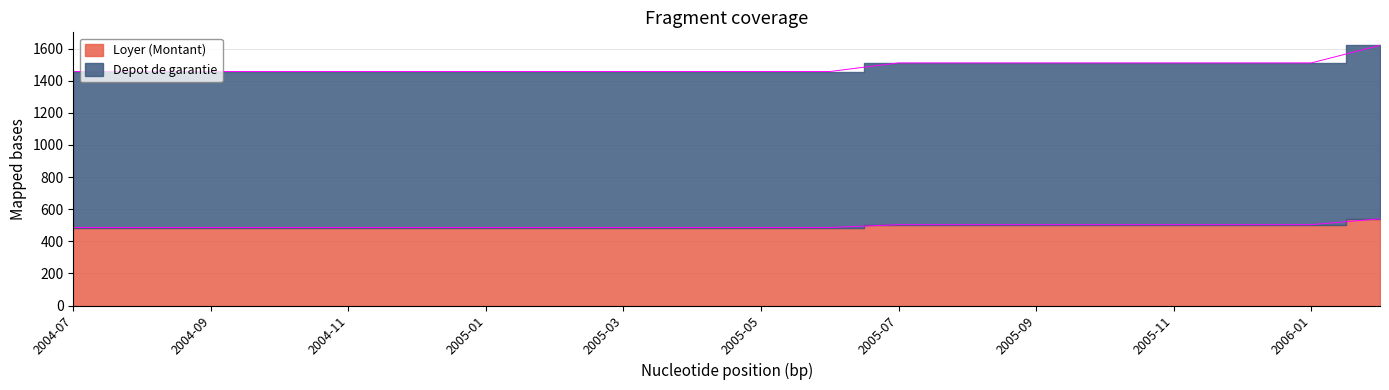

At how many categories does at least one series exceed 1378?

20